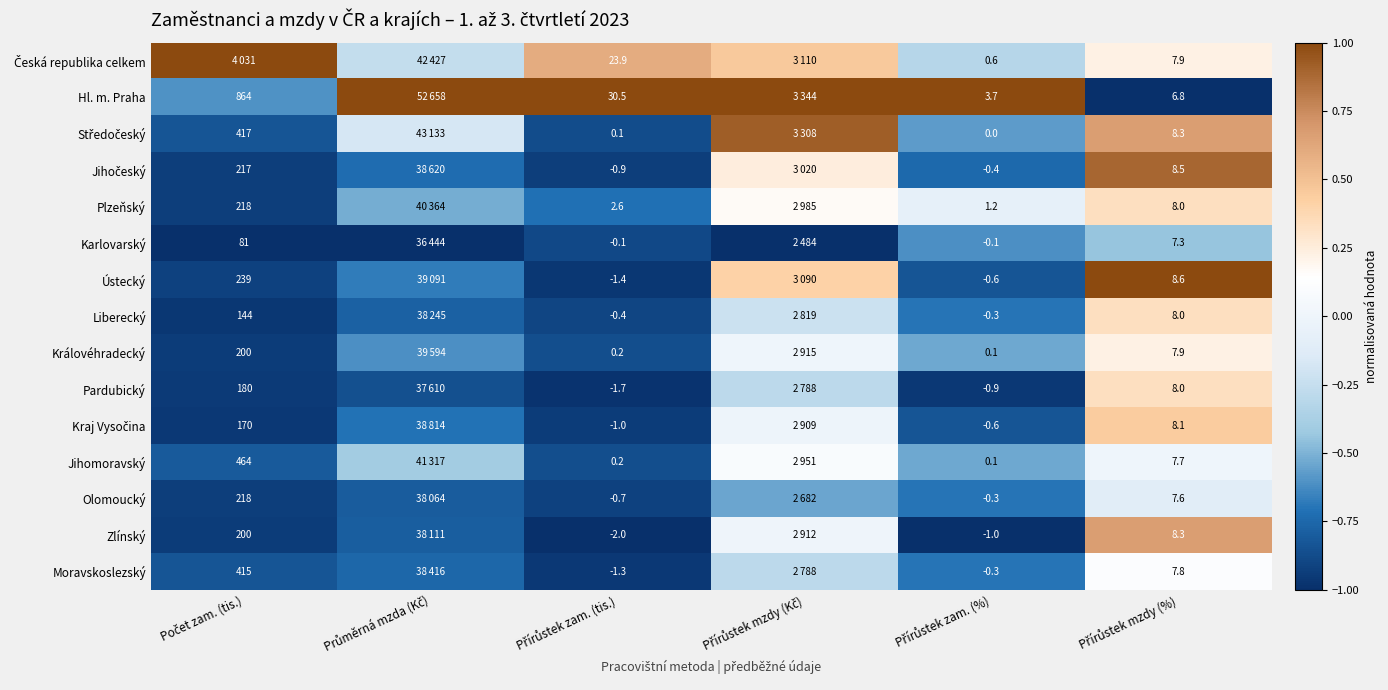

The value of Liberecký at Přírůstek mzdy (Kč) is -0.3. True or false?

False